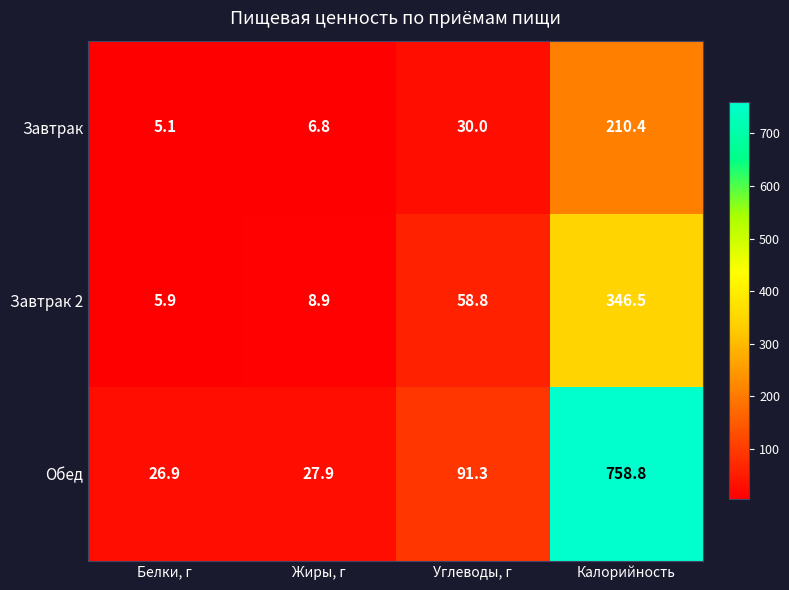

How many distinct data groups are displayed?

3